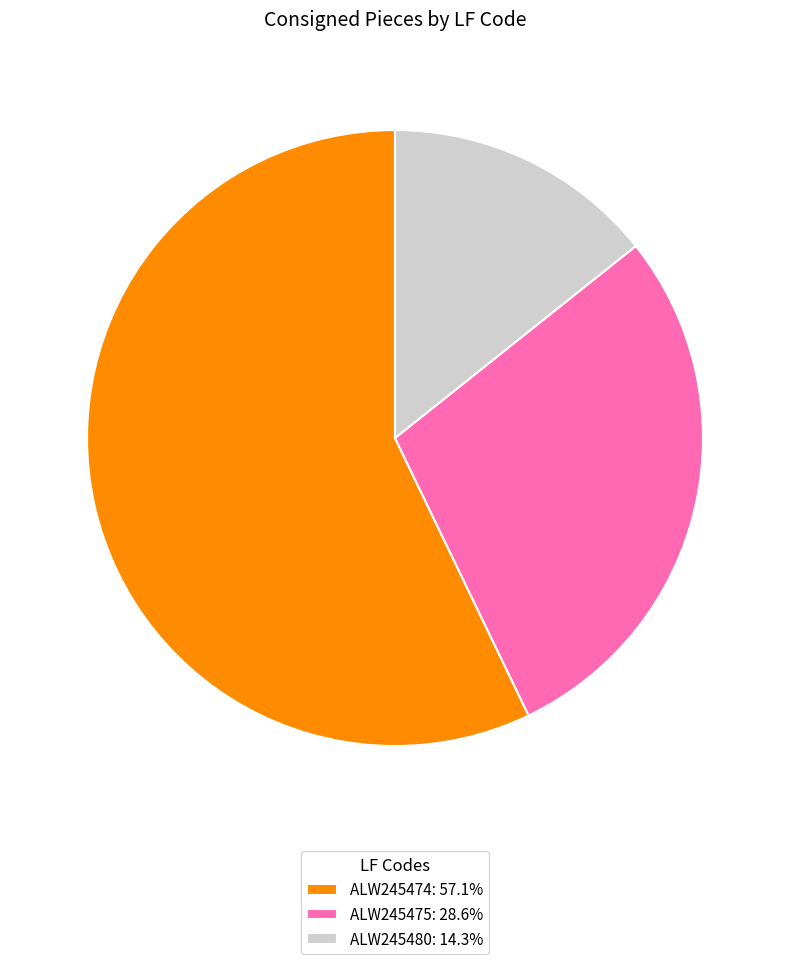

Do ALW245475: 28.6% and ALW245474: 57.1% together represent more than half of the pie?

Yes